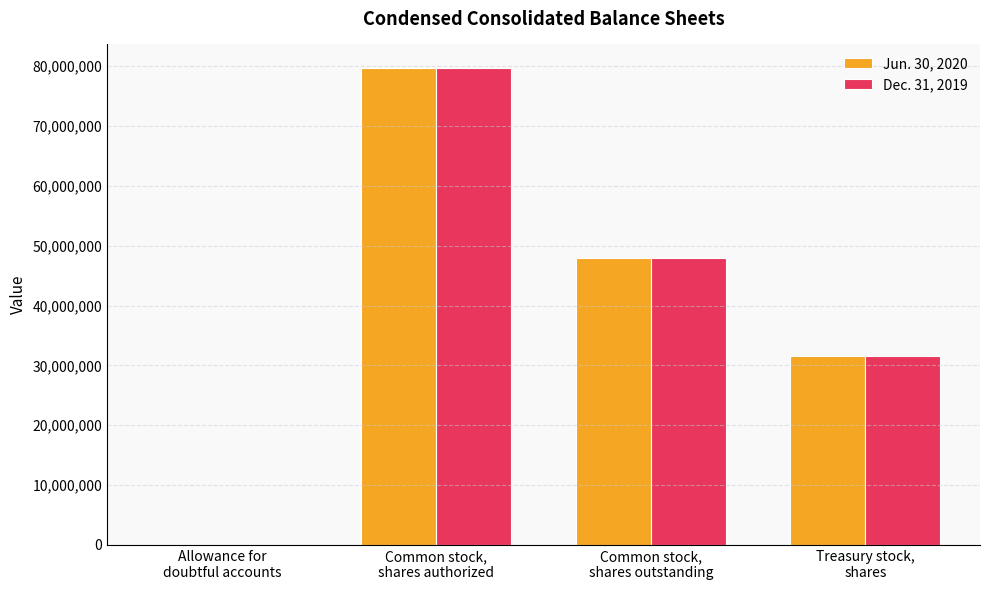

What is the maximum value shown in the chart?

79652000